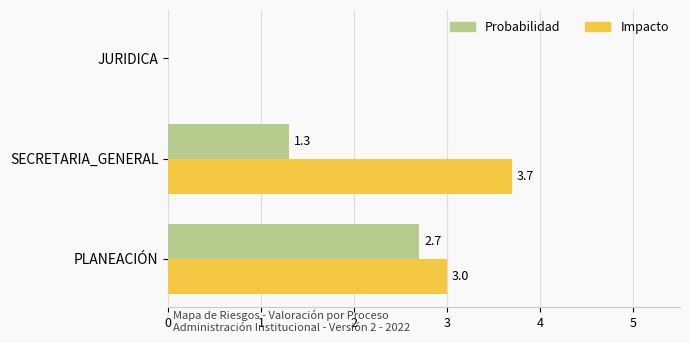

How many series are shown in this chart?

2